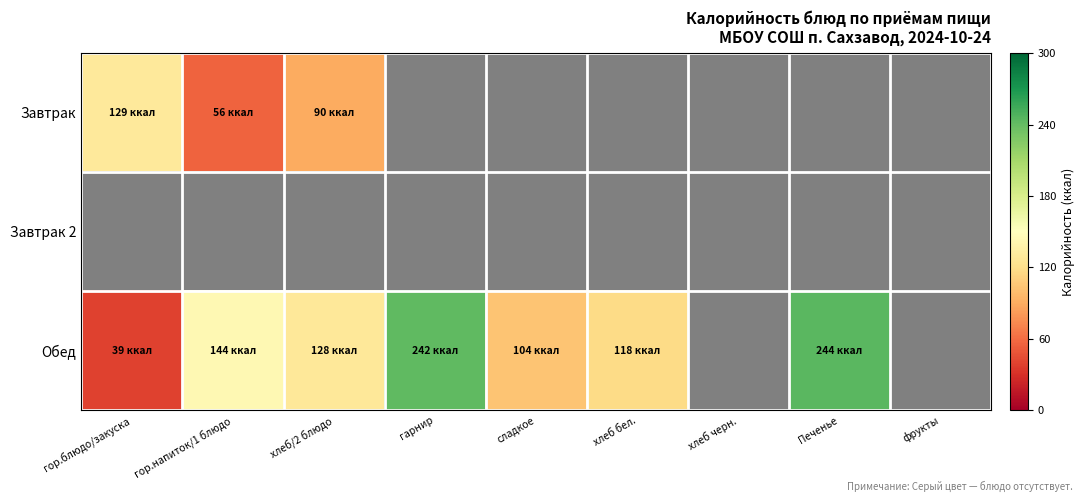

What is the sum of the Обед values at хлеб/2 блюдо and гарнир?

370.0